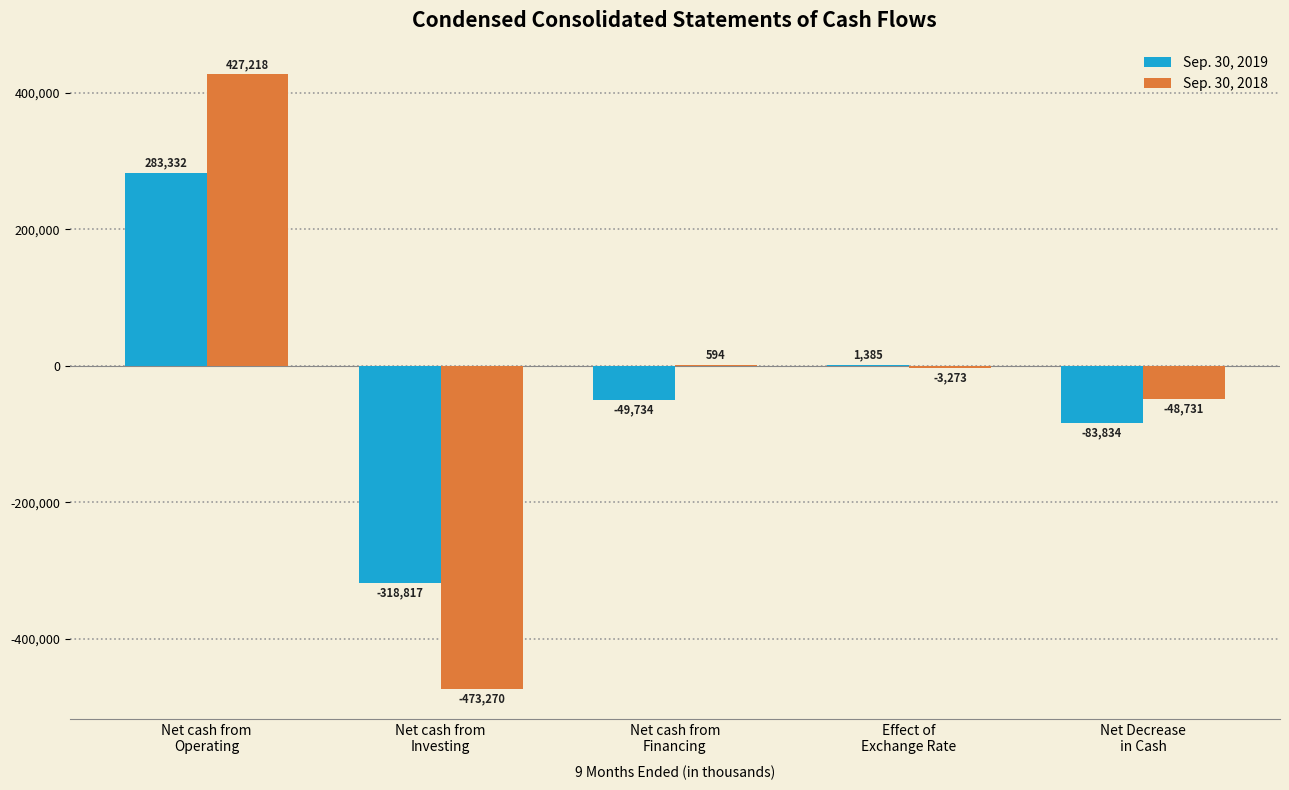

What is the sum of all Sep. 30, 2018 values?

-97462